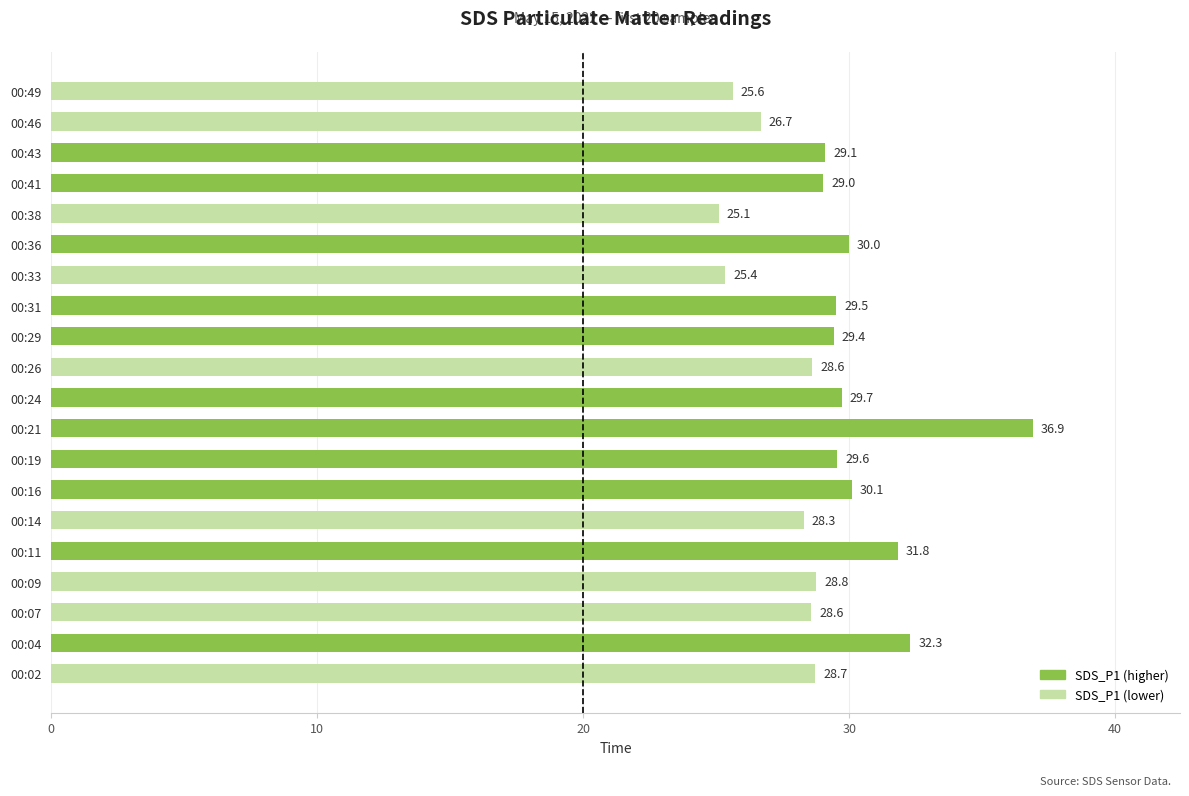

How many values are below 29?

9